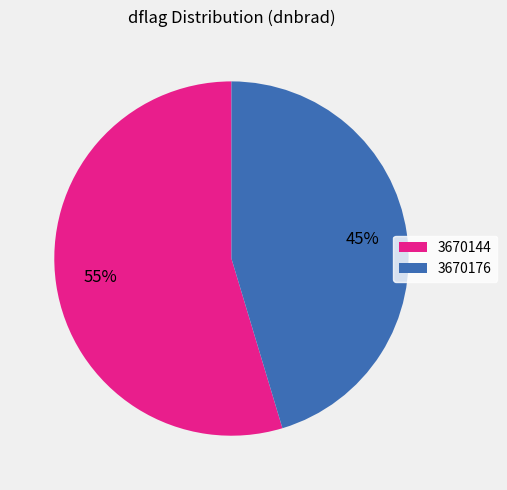

To the nearest percent, what percentage of the pie is 3670144?

55%